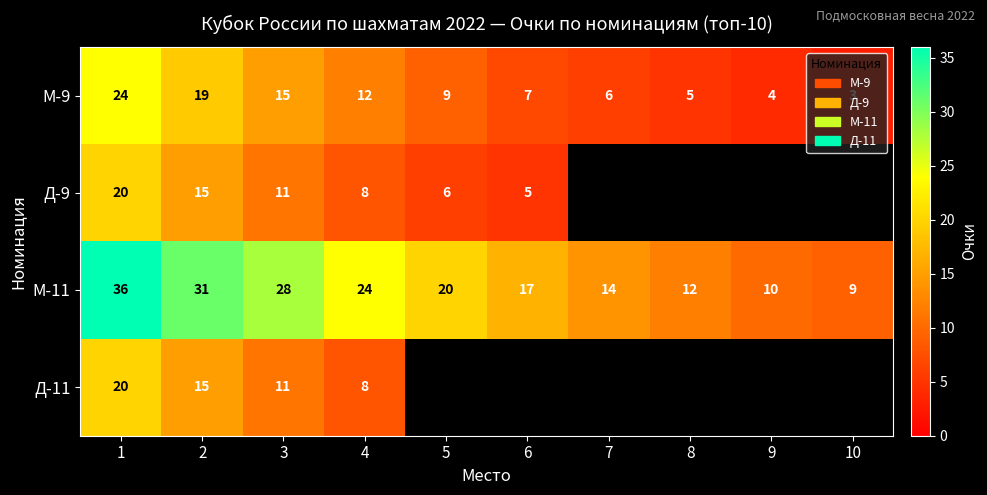

The value of М-9 at 9 is 4. True or false?

True